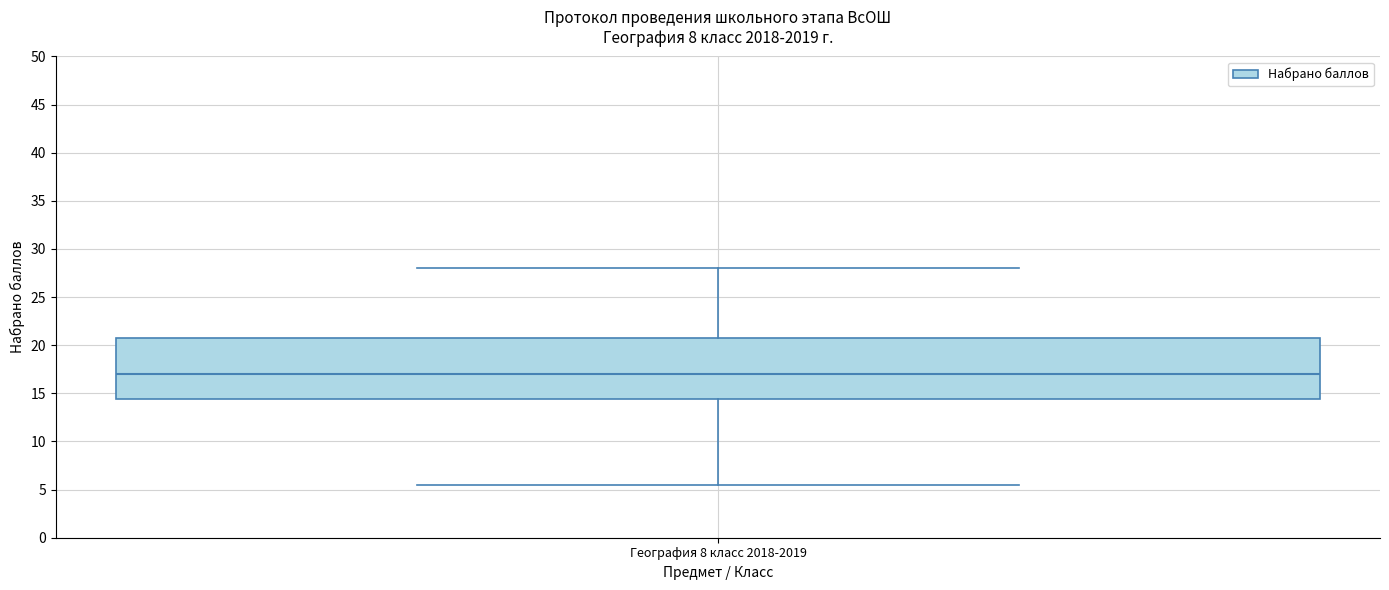

Transcribe this box plot: give where the median line is, the range the box spans, and where the two whiskers end, as read against the y-axis. The values are not printed on the chart, so give them approximately, as read against the axis.

median 17.0, box 14.5 to 21.0, whiskers 5.5 to 28.0